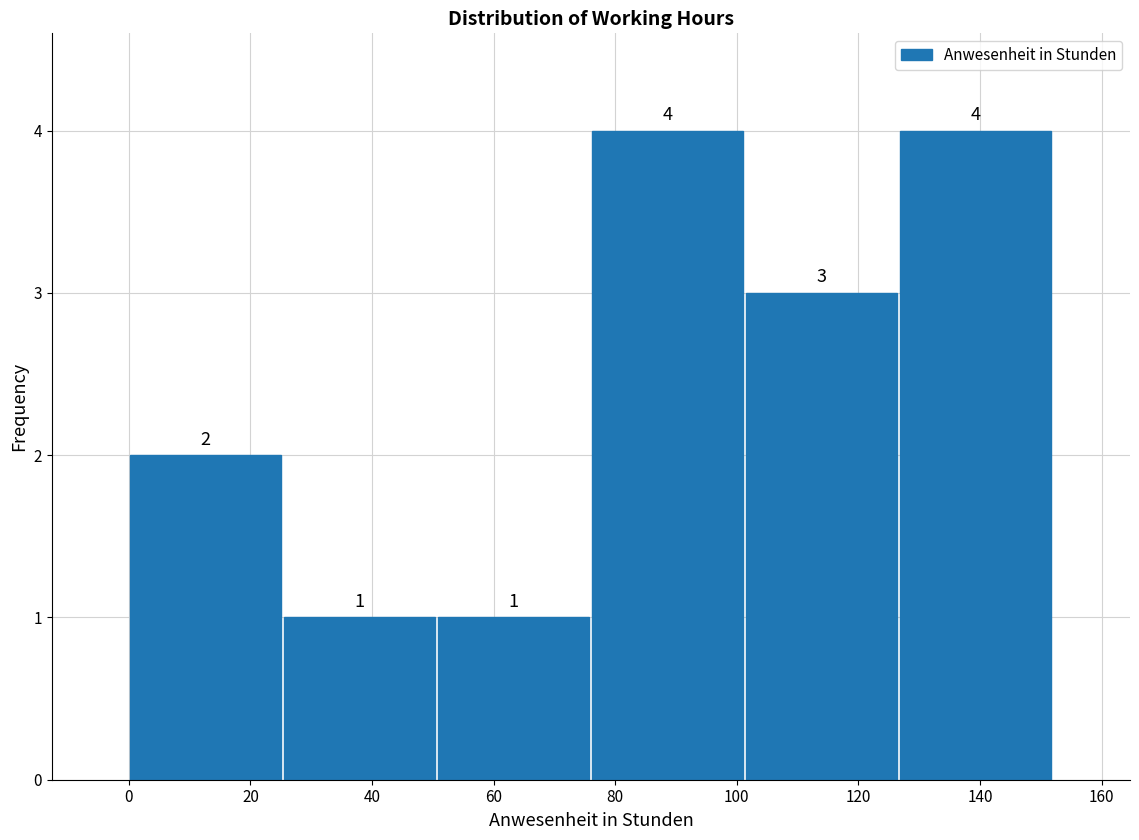

What is the height of the bar covering 102 to 126 on the x-axis? The bar edges are not printed on the chart, so give them approximately, as read against the axis.

3